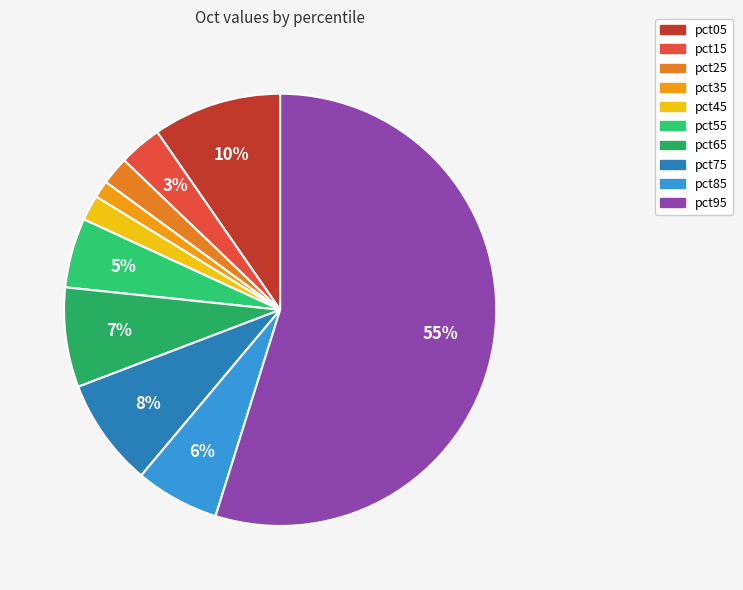

What is the smallest slice in the pie chart?

pct35